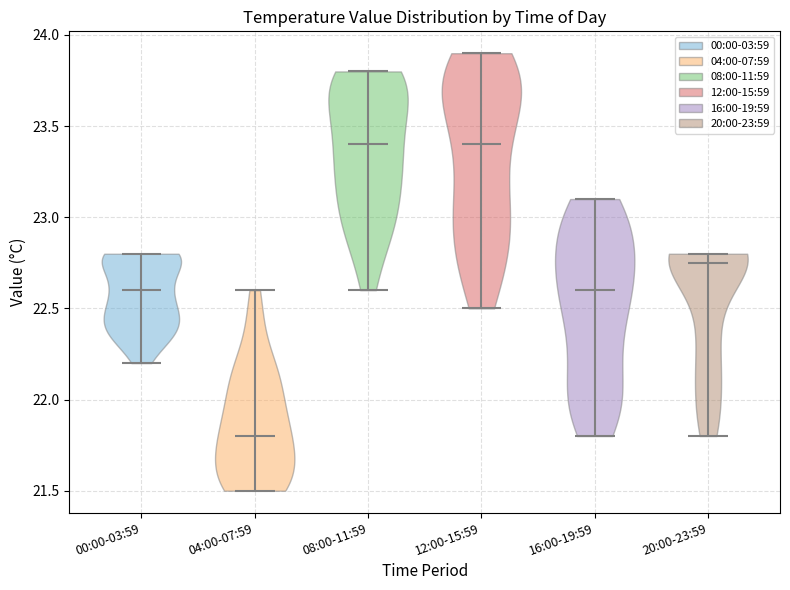

Reading left to right, read every violin against the y-axis: where its median line is, and the lowest and highest points it reaches. The values are not printed on the chart, so give them approximately, as read against the axis.

00:00-03:59: median line 22.60, lowest point 22.20, highest point 22.80
04:00-07:59: median line 21.80, lowest point 21.50, highest point 22.60
08:00-11:59: median line 23.40, lowest point 22.60, highest point 23.80
12:00-15:59: median line 23.40, lowest point 22.50, highest point 23.90
16:00-19:59: median line 22.60, lowest point 21.80, highest point 23.10
20:00-23:59: median line 22.75, lowest point 21.80, highest point 22.80